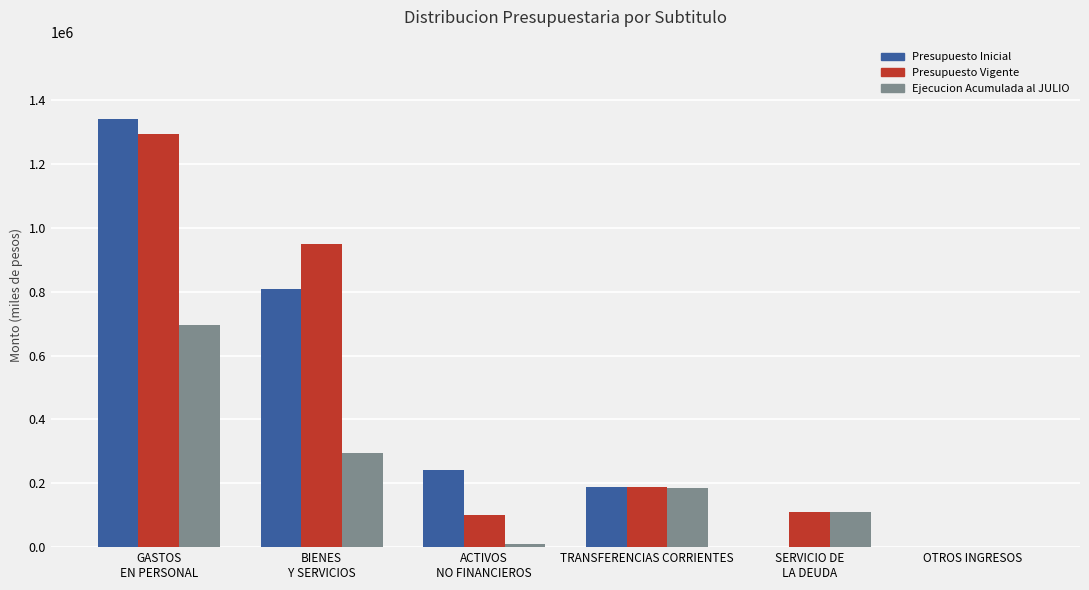

What is the approximate value of Presupuesto Inicial at TRANSFERENCIAS CORRIENTES?

189284